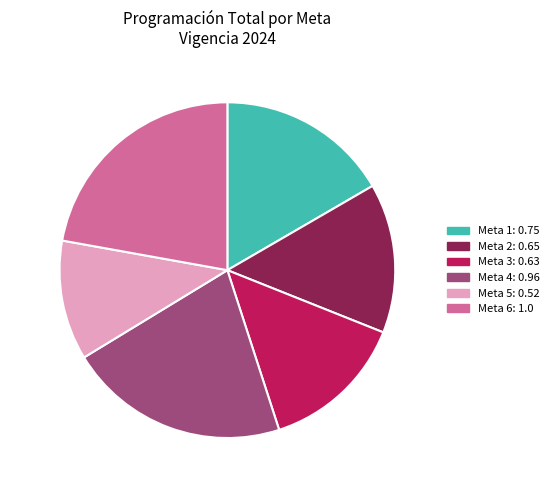

How many slices are in this pie chart?

6